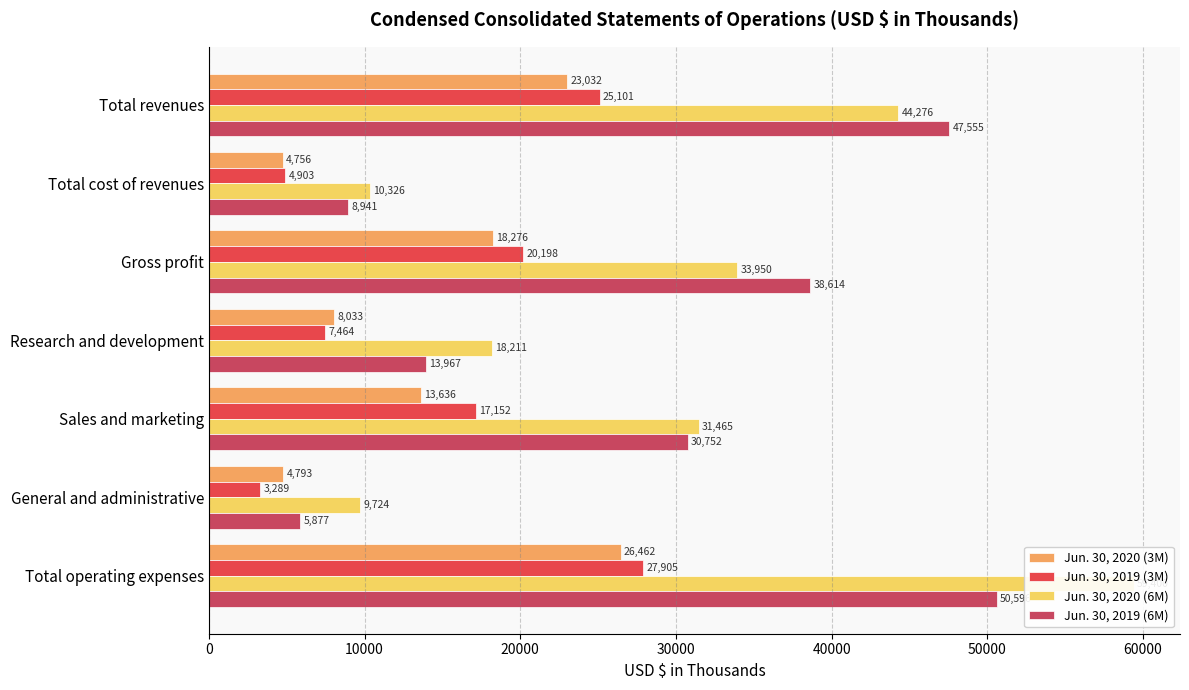

Read the Jun. 30, 2020 (6M) value at Total operating expenses.

59400